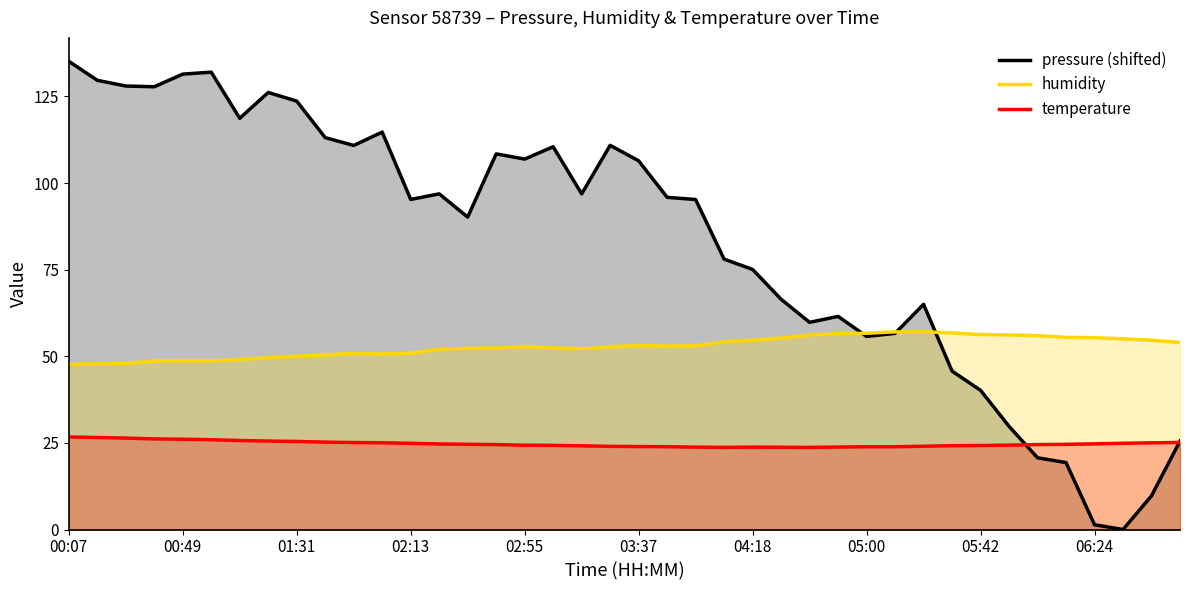

What is the spread (max minus min) of values at 29?

33.2